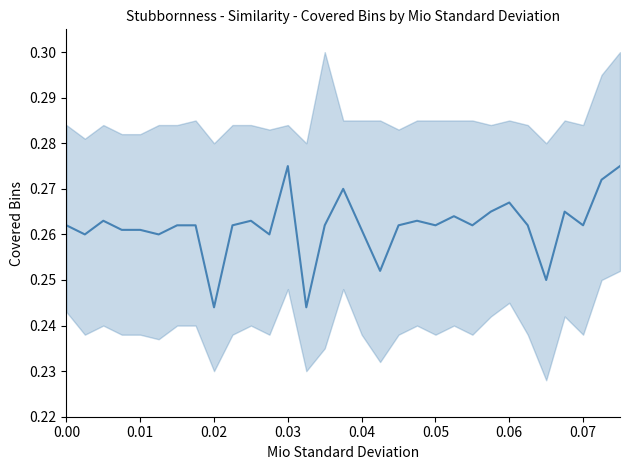

What is the value of the 4th point from the left?

0.3